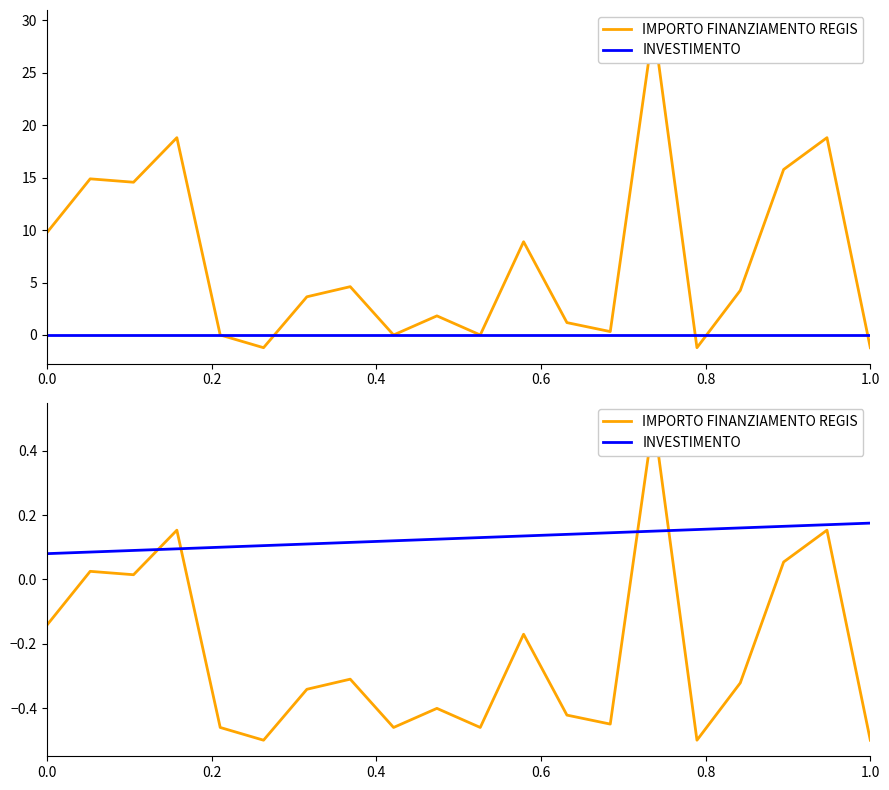

Which series ends up on top after the final intersection of INVESTIMENTO and IMPORTO FINANZIAMENTO REGIS?

INVESTIMENTO